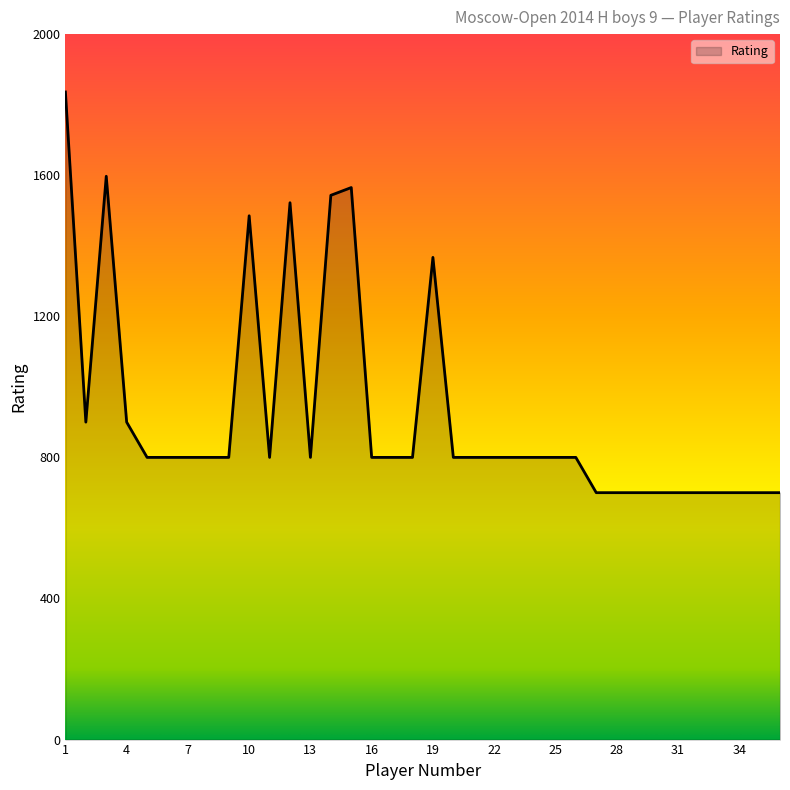

What is the difference between the maximum and minimum values?

1136